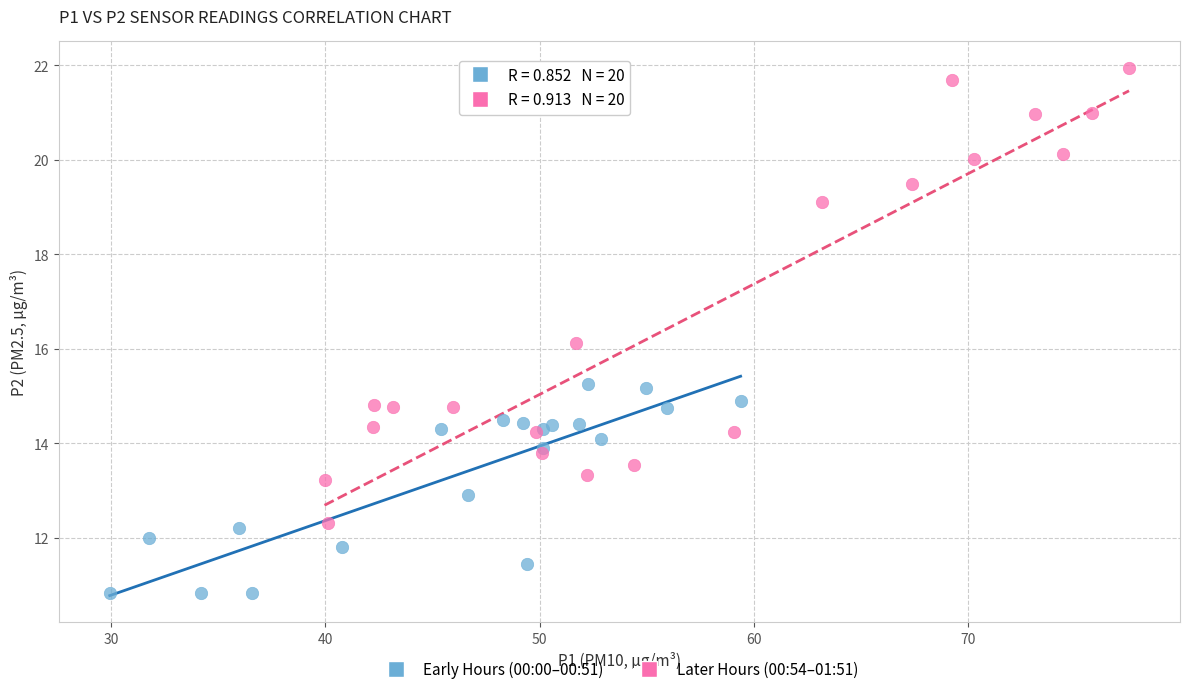

Which series reaches the minimum Y coordinate?

Early Hours (00:00–00:51)